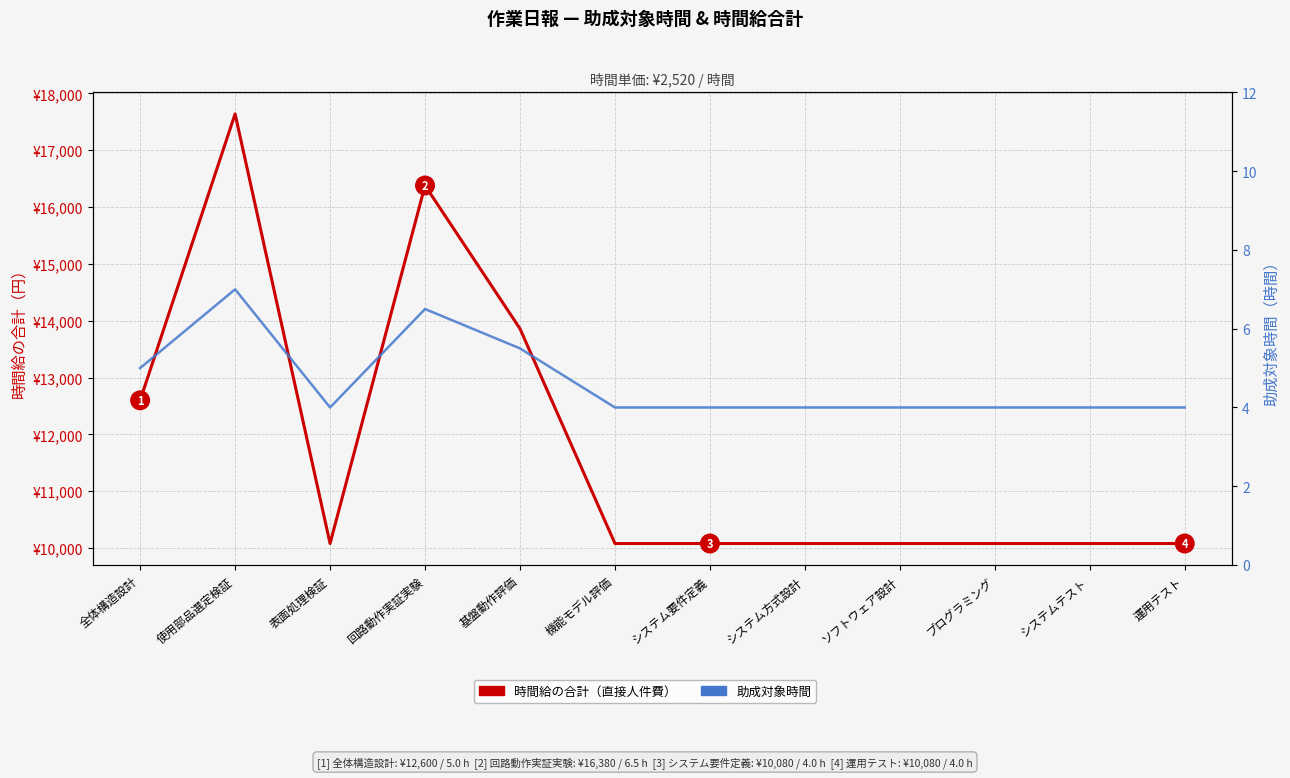

List the labels in order of 助成対象時間 (hours) value, smallest first.

表面処理検証, 機能モデル評価, システム要件定義, システム方式設計, ソフトウェア設計, プログラミング, システムテスト, 運用テスト, 全体構造設計, 基盤動作評価, 回路動作実証実験, 使用部品選定検証